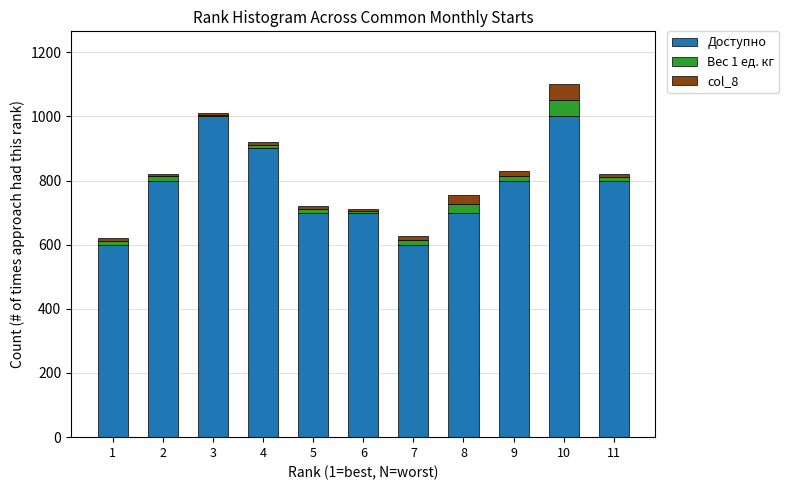

What is the maximum value for Доступно?

1000.0